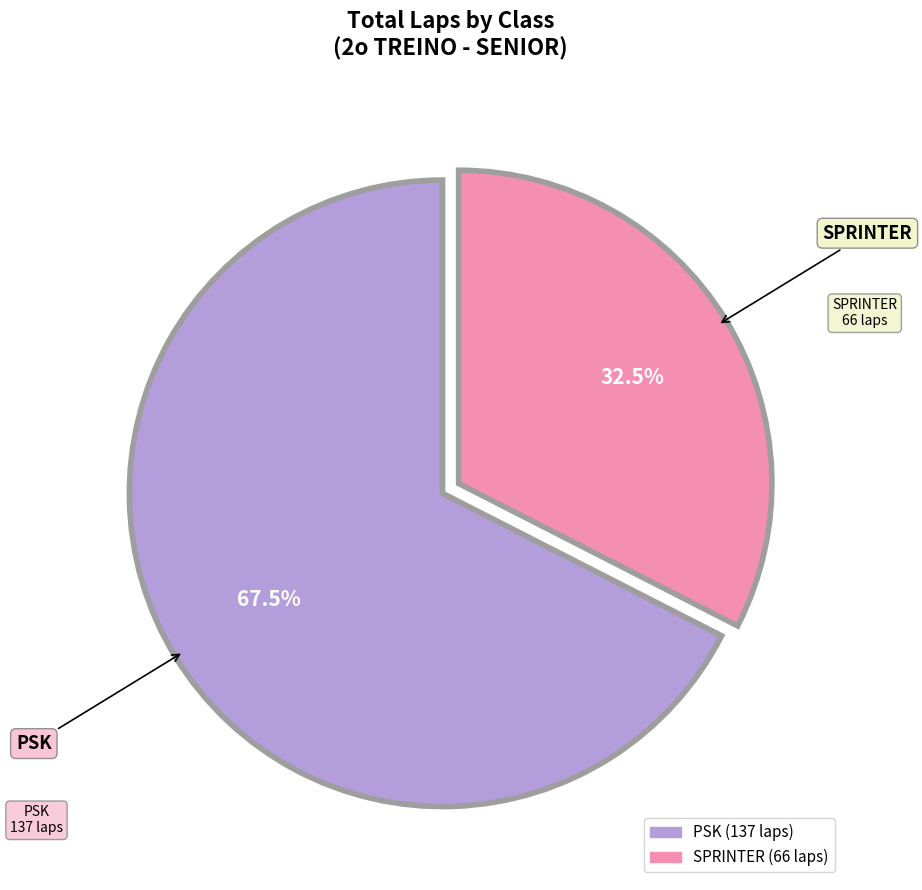

What percentage do SPRINTER and PSK together represent?

100.0%